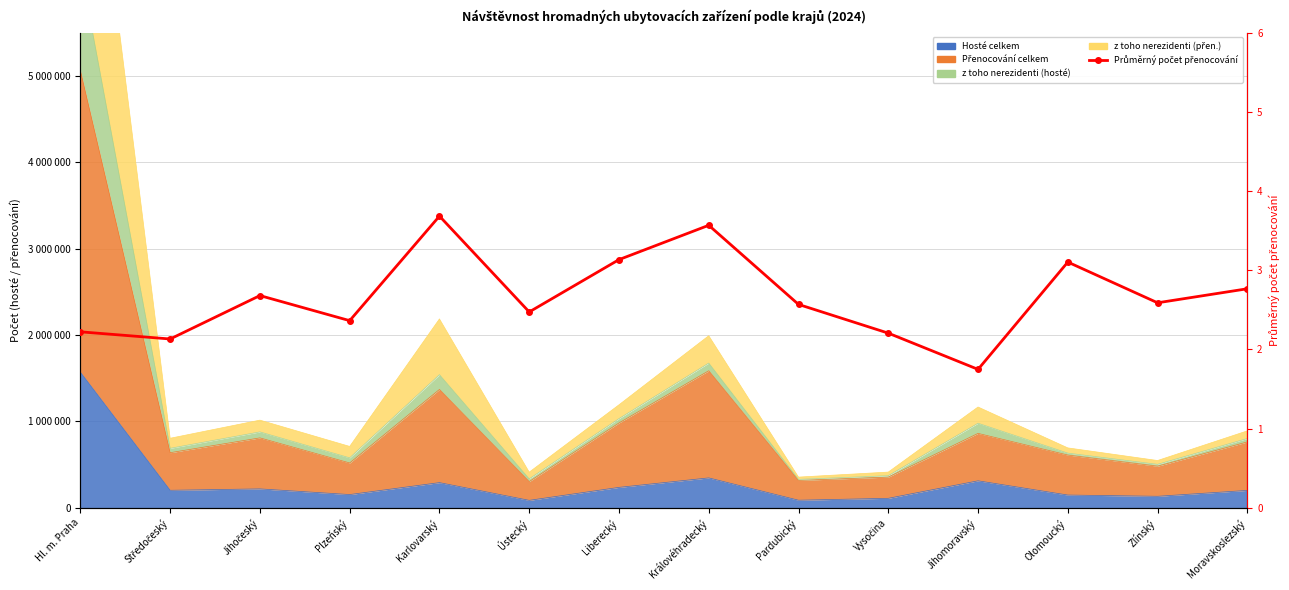

Count the number of values greater than 2.

13